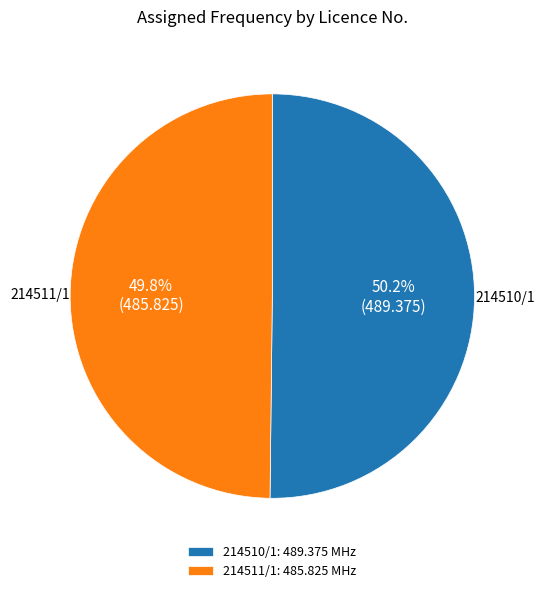

What is the total percentage of 214511/1 and 214510/1?

100.0%